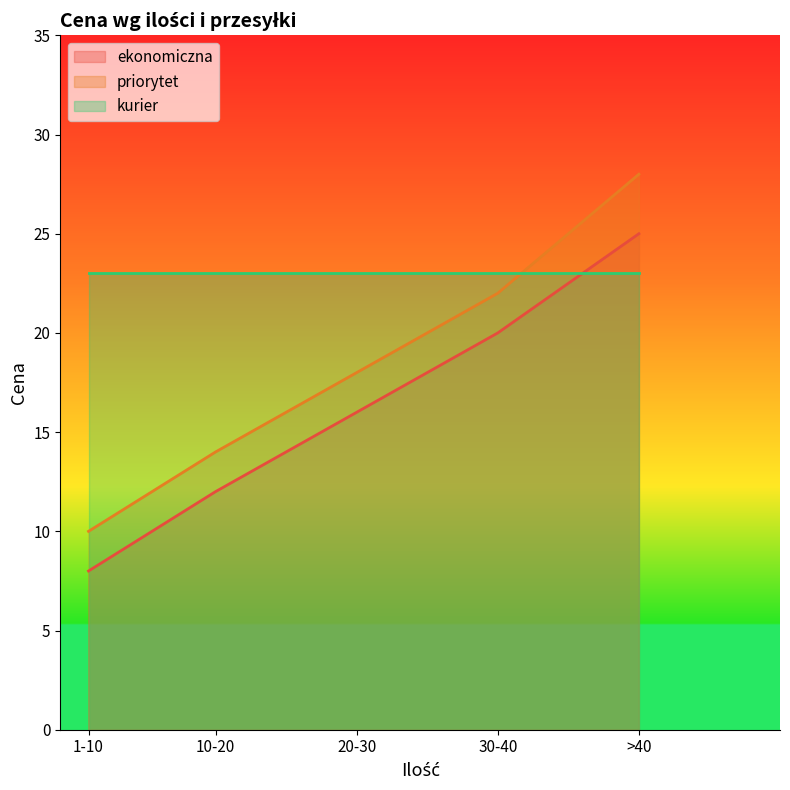

True or false: priorytet and ekonomiczna intersect in this chart.

False